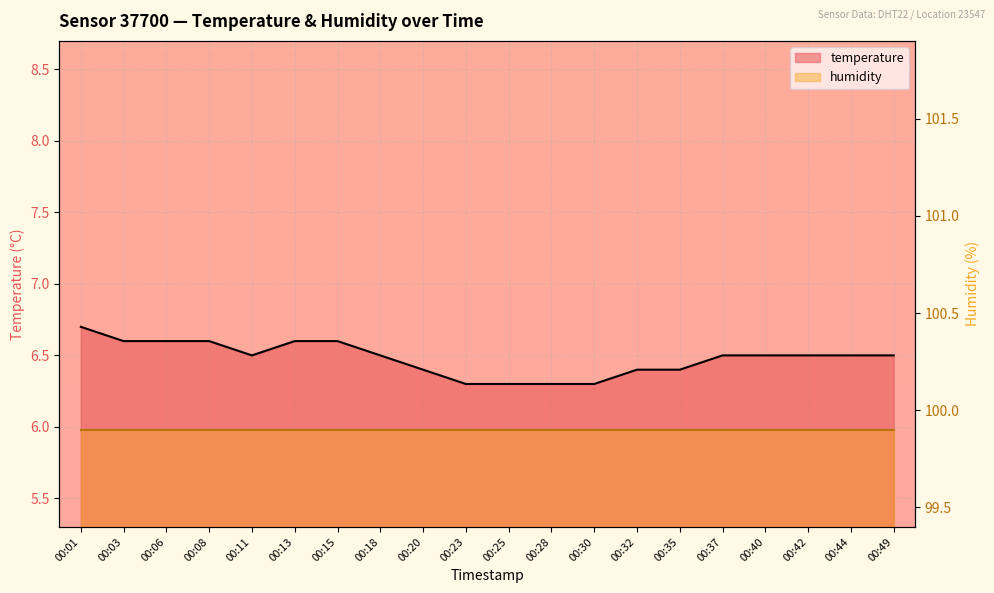

How many lines are shown in the chart?

1